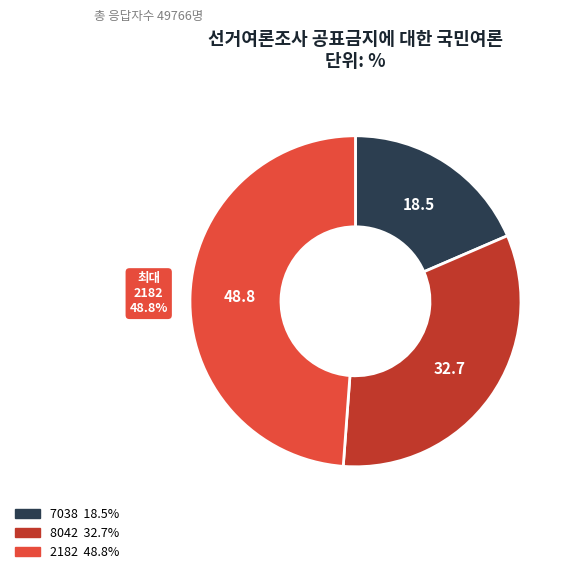

Is there any slice that represents more than half of the pie?

No